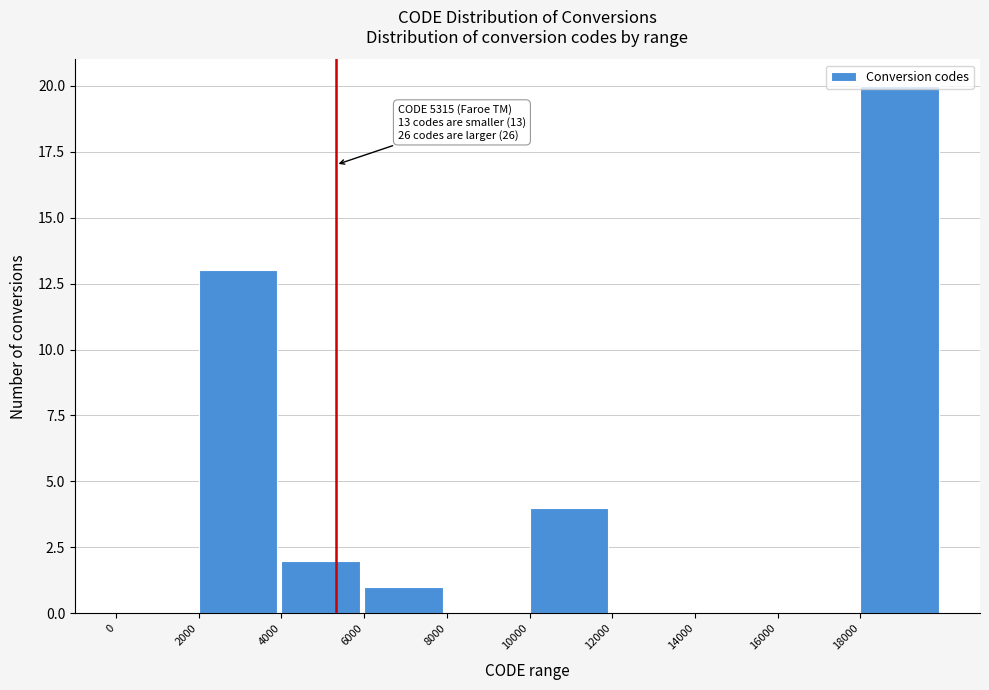

Which range on the x-axis has the tallest bar?

18000 to 20000